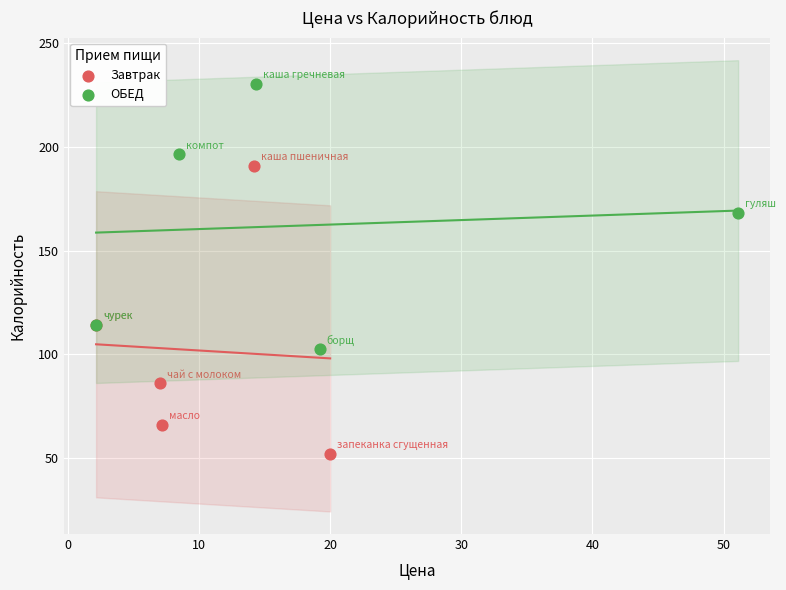

Which series contains the lowest Y value?

Завтрак